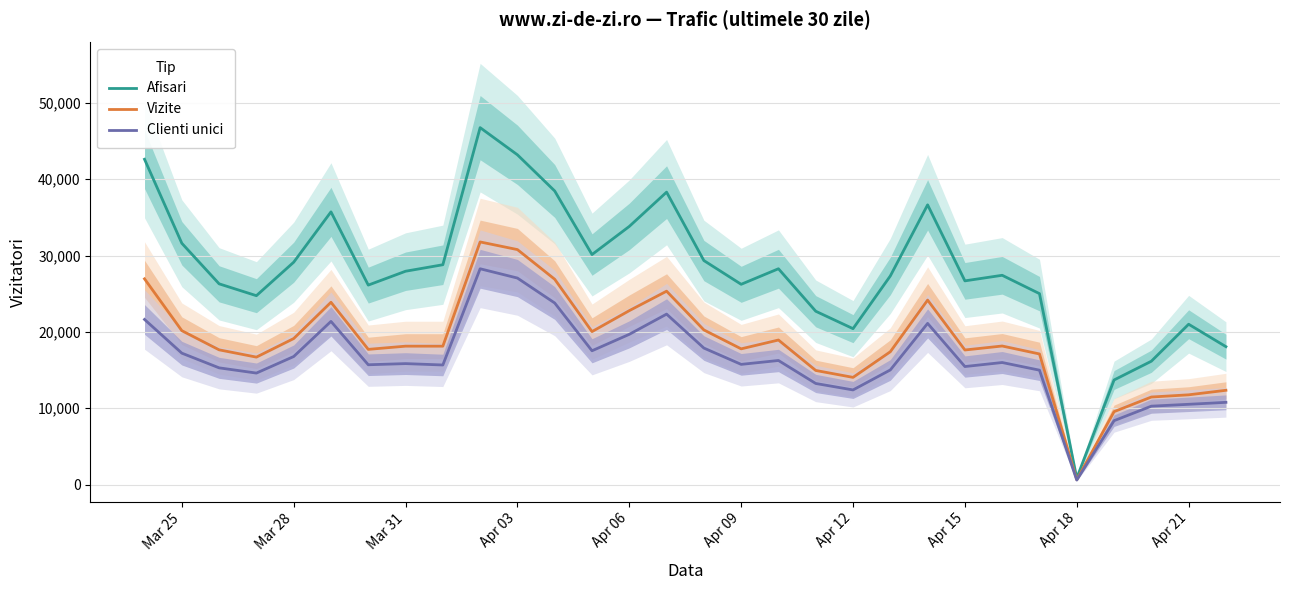

Does the chart display data point markers on the line(s)?

No